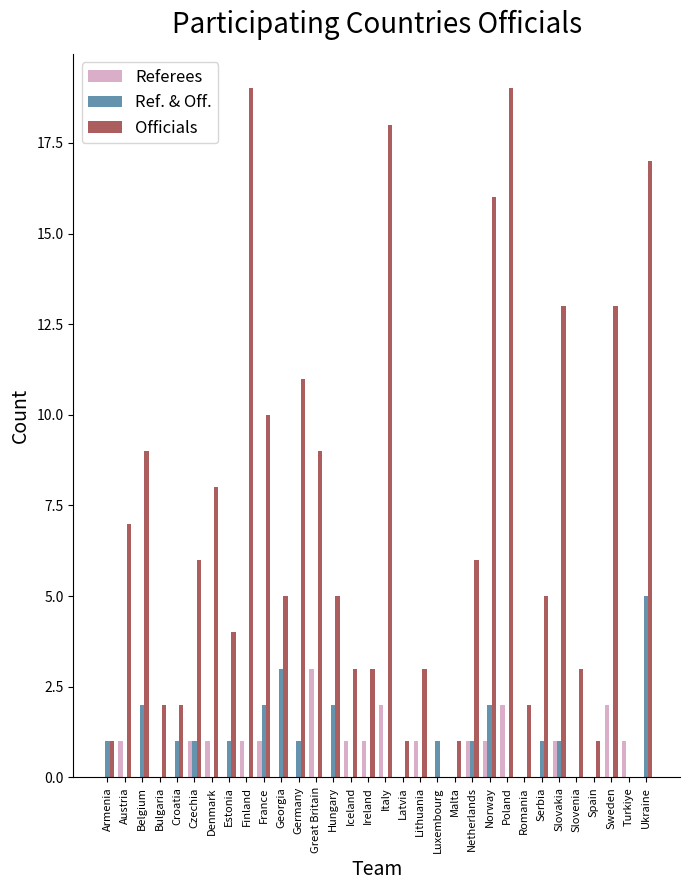

How many Referees values are between 0 and 1?

28